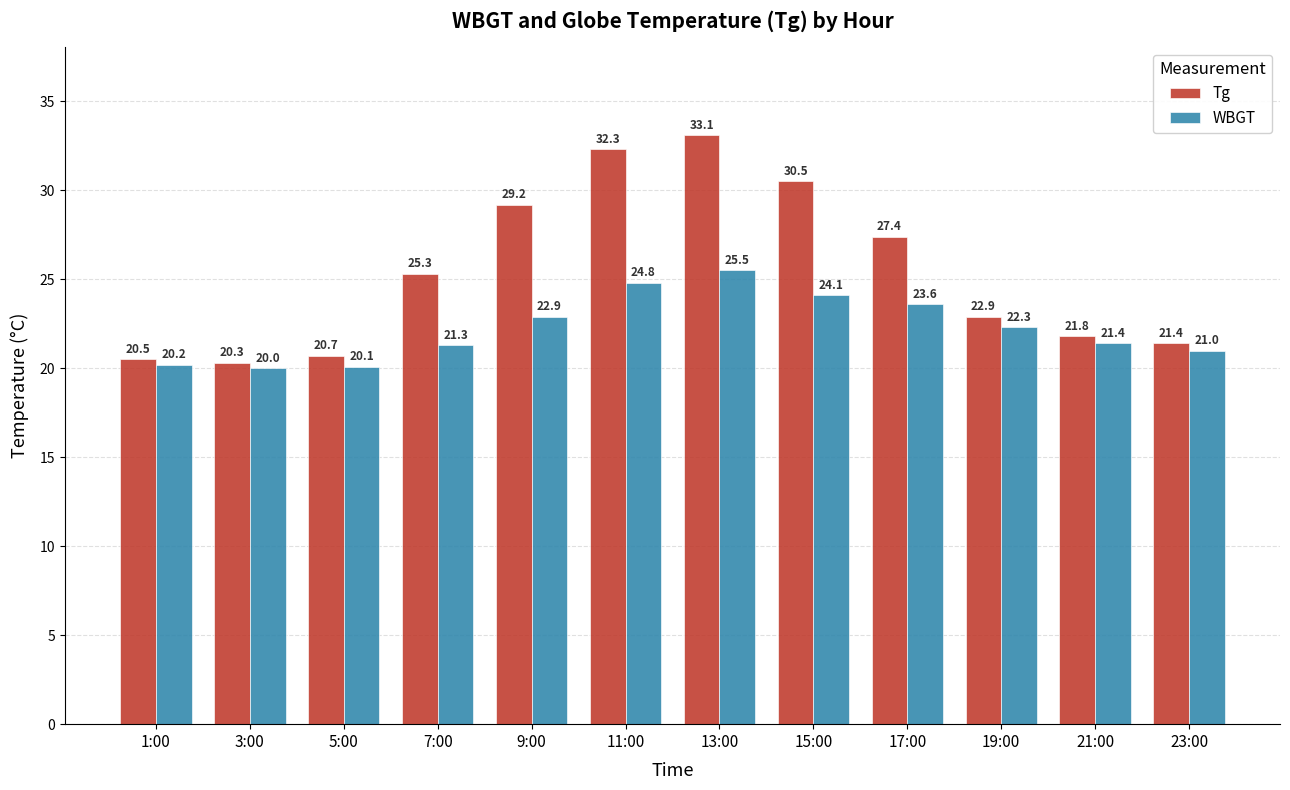

At which category is the sum across all series the highest?

13:00